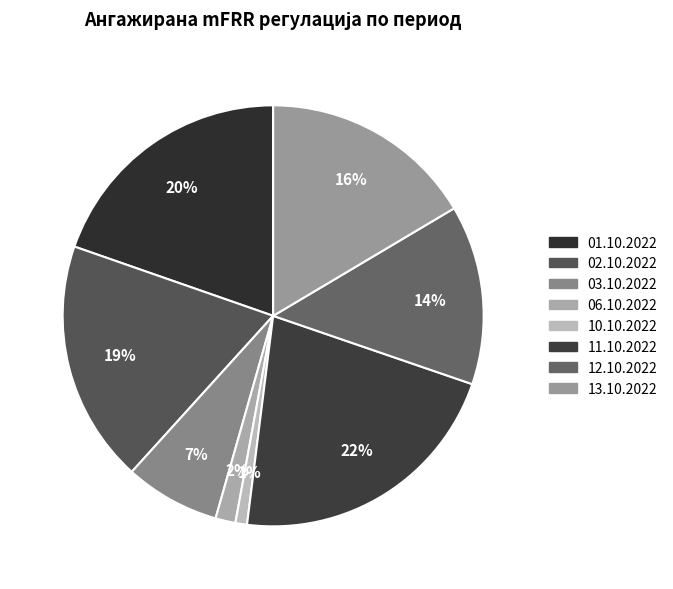

What percentage is the 10.10.2022 slice, to the nearest percent?

1%